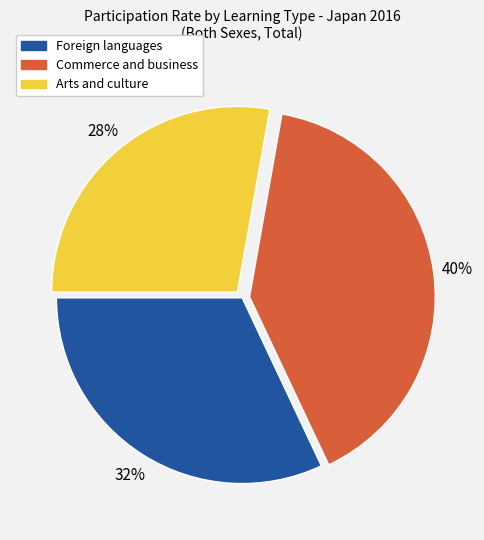

How many segments does this pie chart have?

3